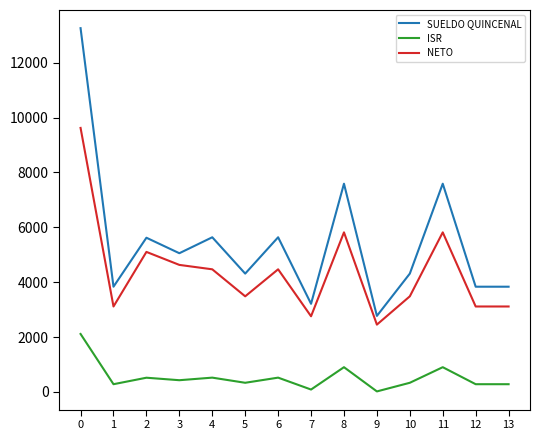

What is the spread (max minus min) of values at 0?

11149.5